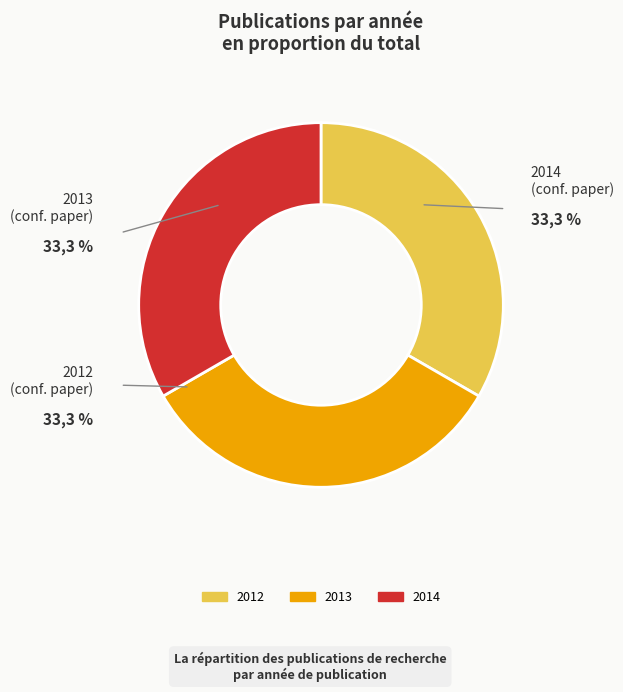

To the nearest percent, what is the combined percentage of 2014 and 2013?

67%